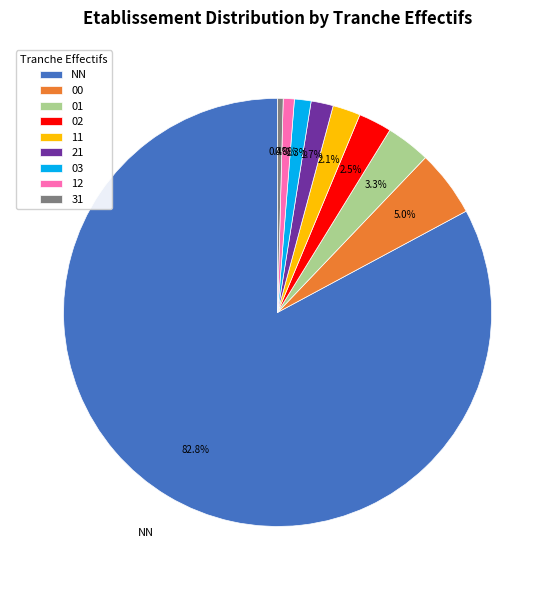

The 00 slice represents 5% of the pie. True or false?

True